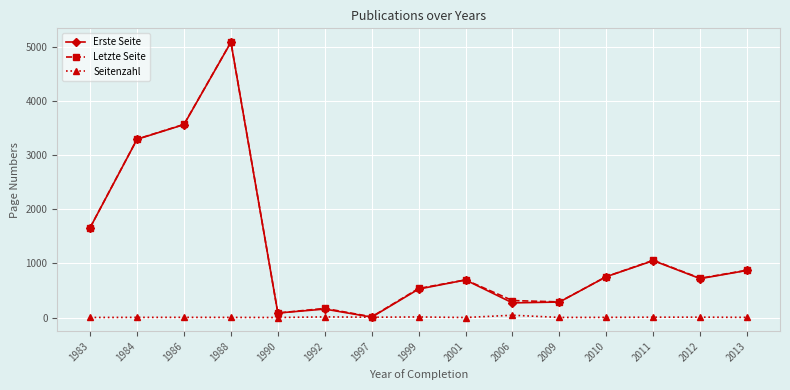

What is the total value across all series at 2006?

628.0